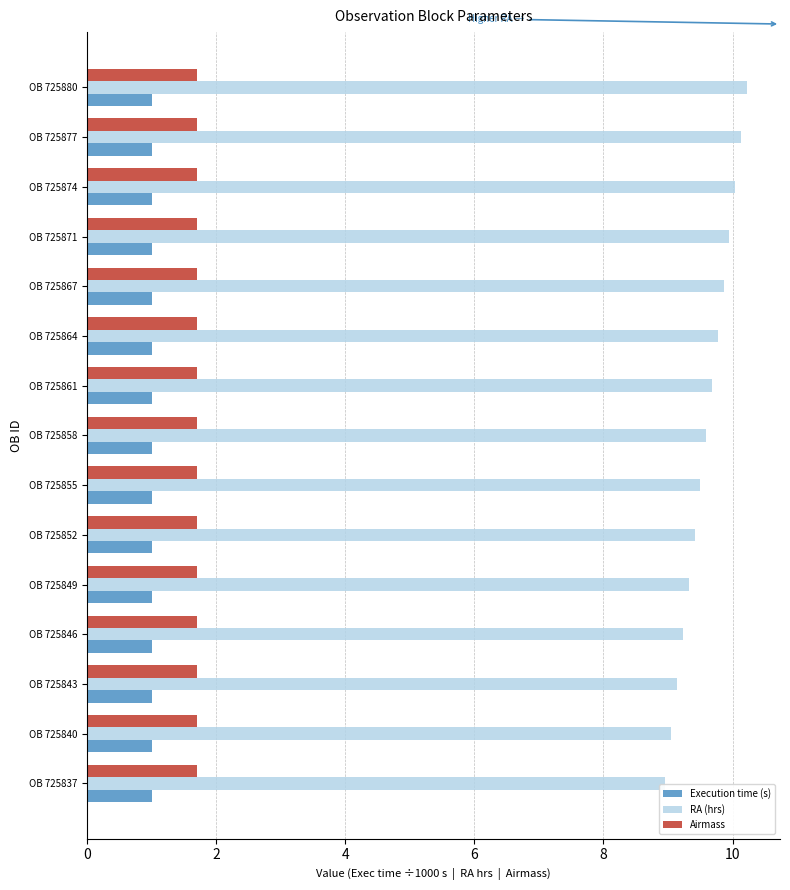

Rank the series by their maximum value, from lowest to highest.

Execution time (s), Airmass, RA (hrs)